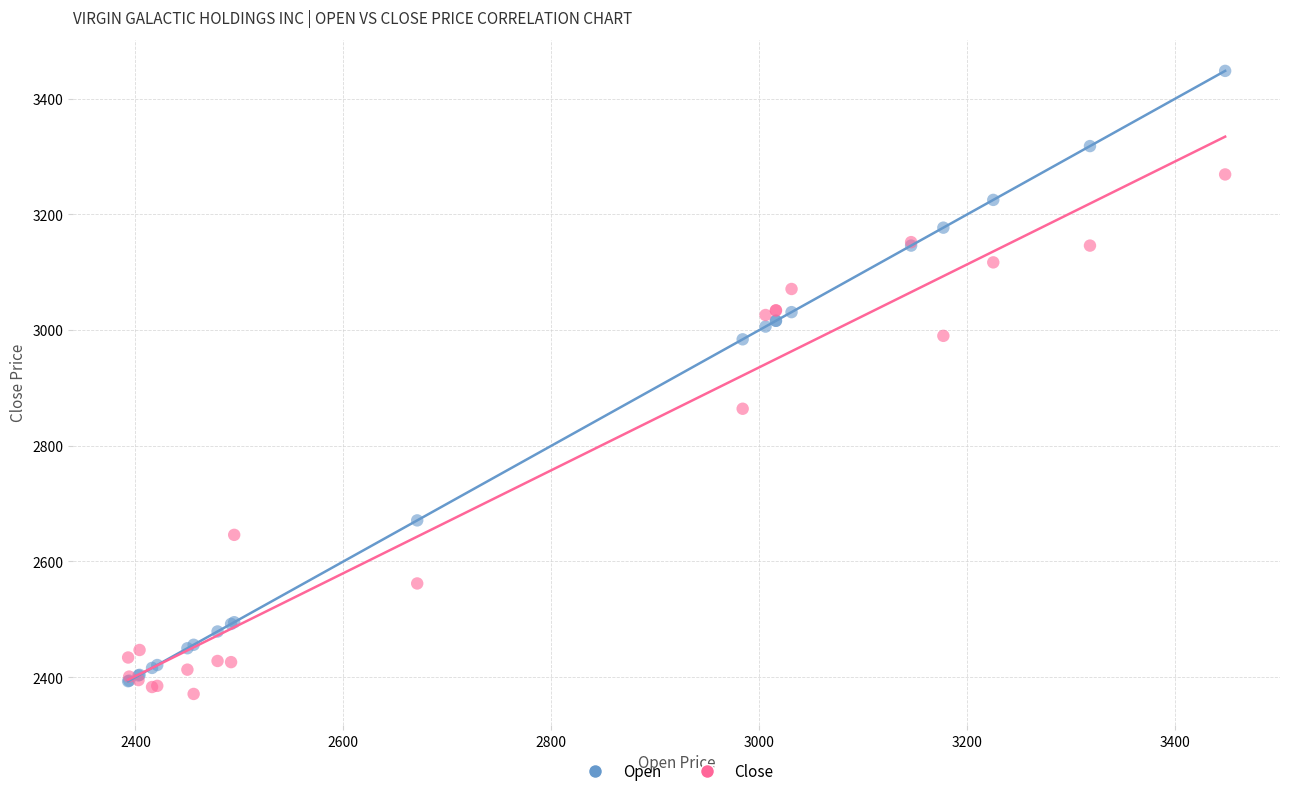

Which series contains the lowest Y value?

Close